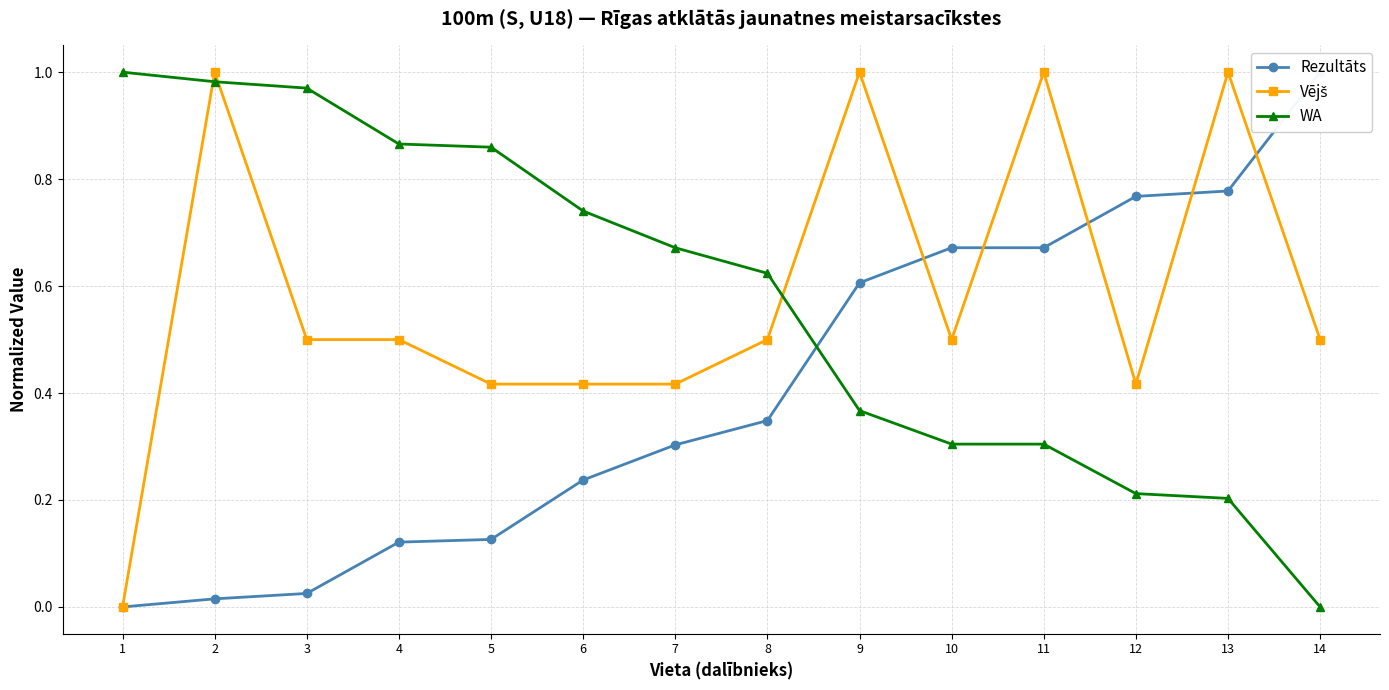

List the series in order of their peak value, lowest first.

Rezultāts, Vējš, WA